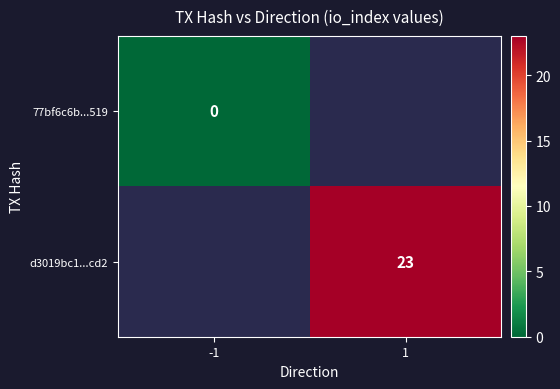

The value of d3019bc1...cd2 at 1 is 41. True or false?

False